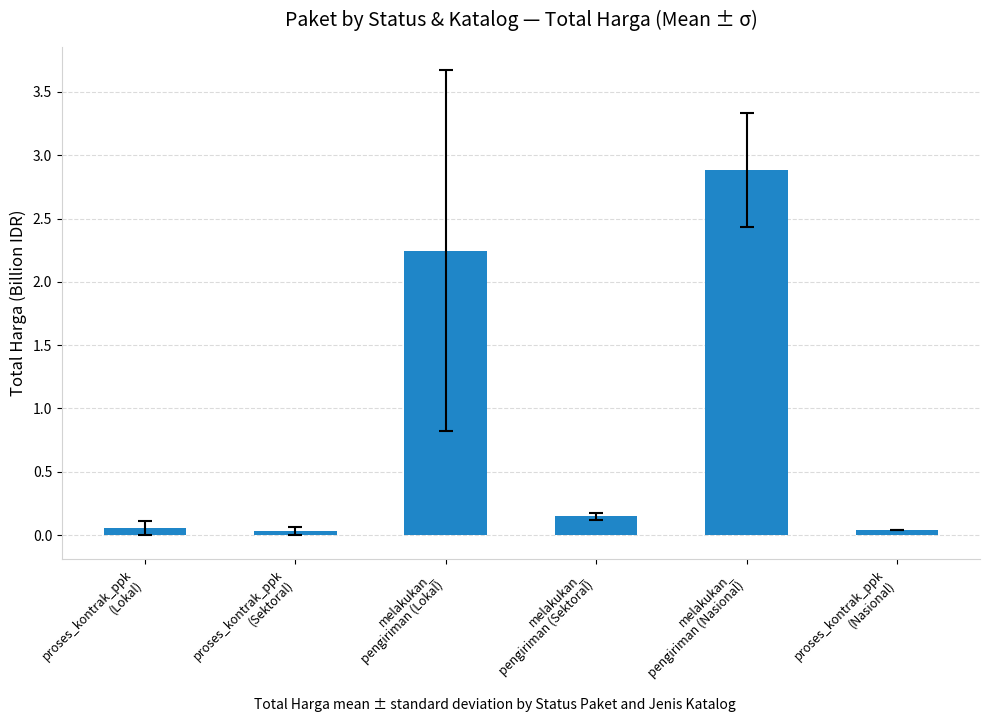

What is the difference between the maximum and minimum values?

2.9